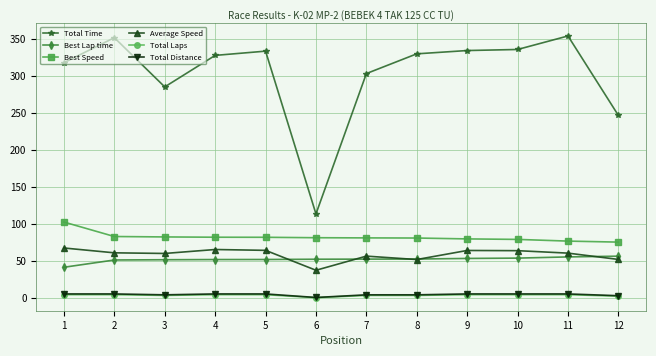

What is the minimum value for Best Speed?

75.9